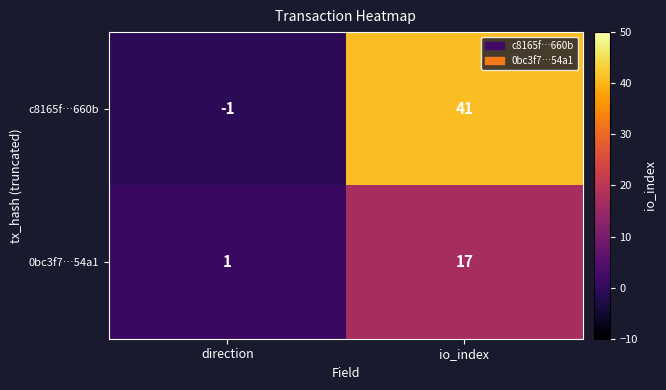

Reading left to right, extract all data points from this chart.

c8165f…660b: -1	41
0bc3f7…54a1: 1	17